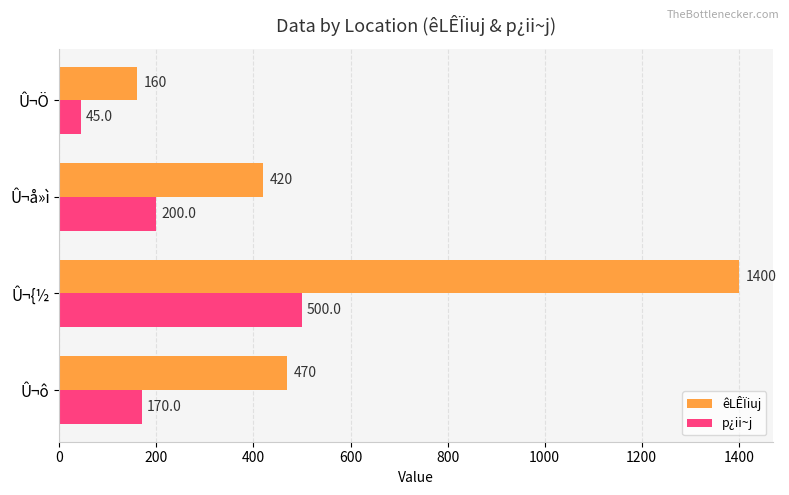

At Û¬ô, list the series in order from smallest to largest.

p¿ii~j, êLÊÏiuj